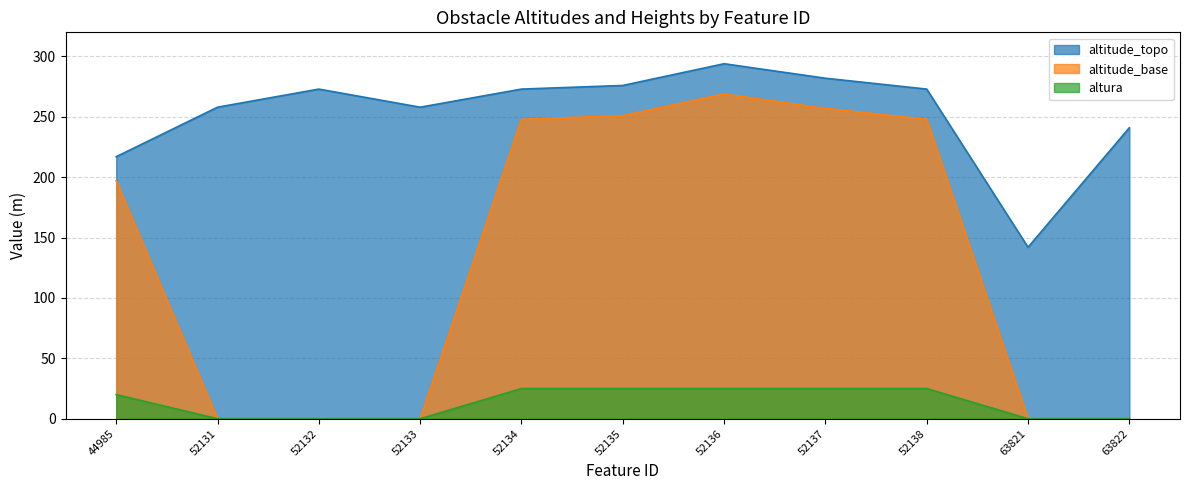

At 52132, list the series in order from largest to smallest.

altitude_topo, altitude_base, altura